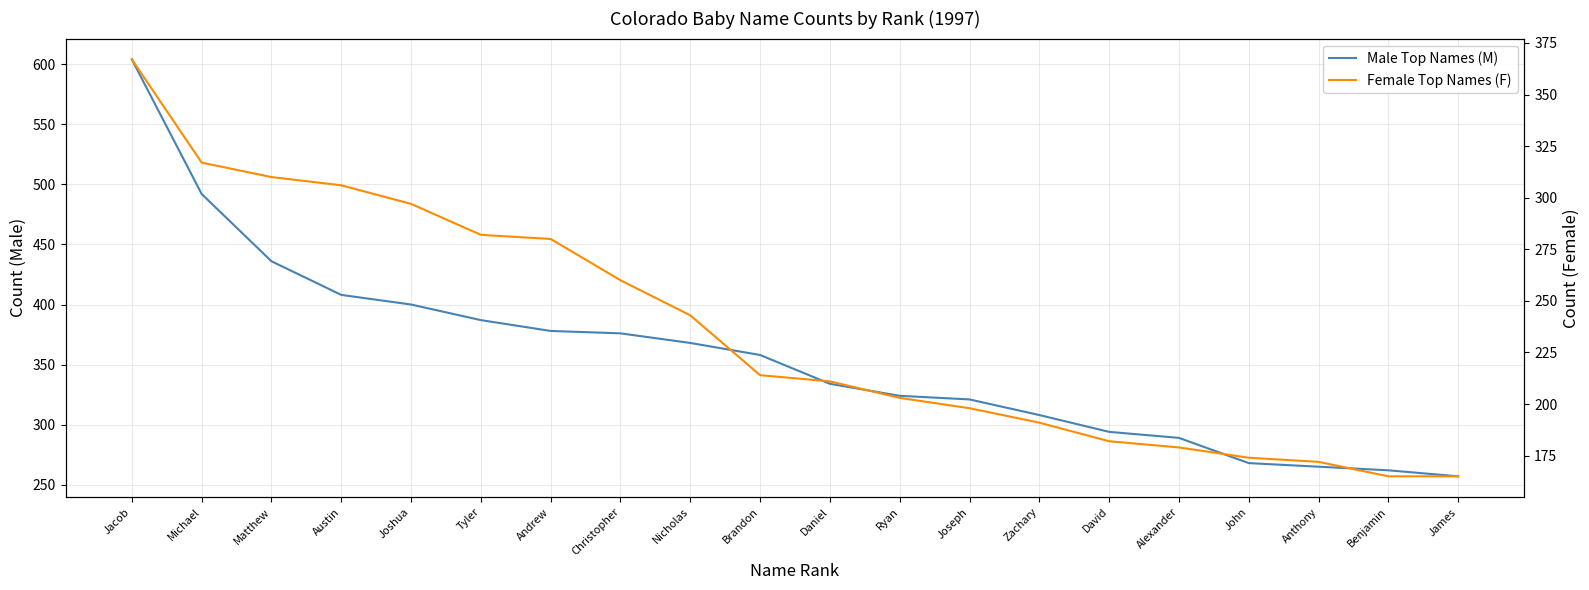

At how many categories does at least one series exceed 432?

3